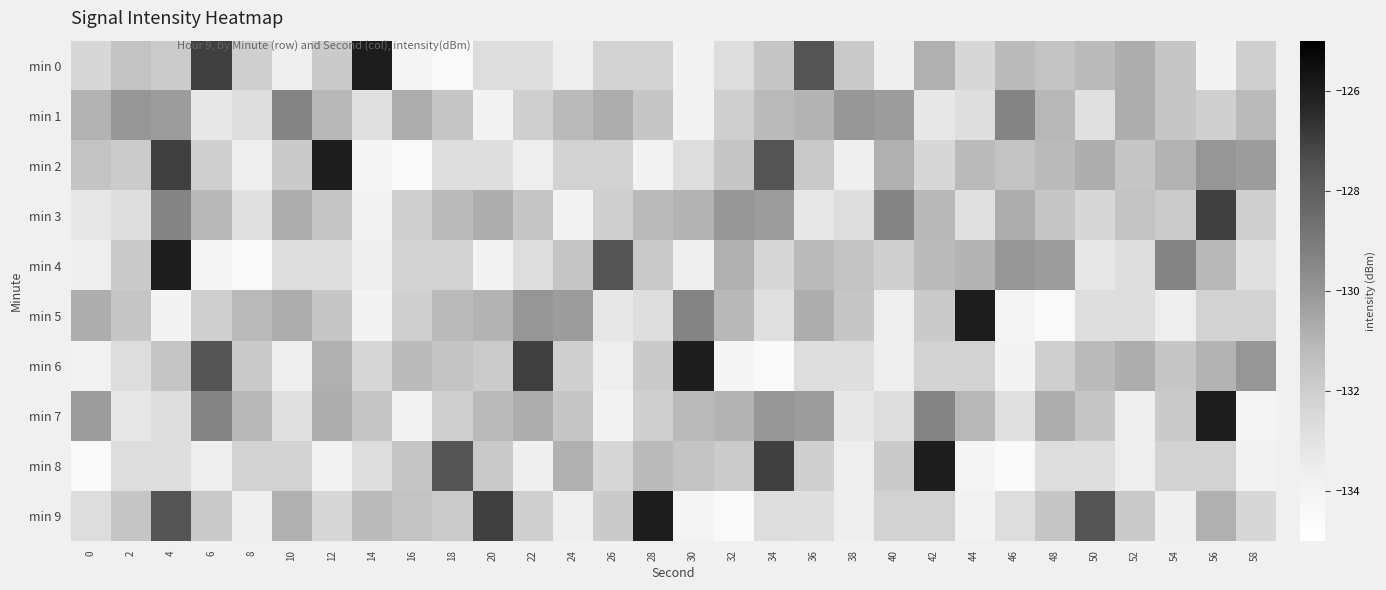

Which has a higher value, 6 or 44?

6